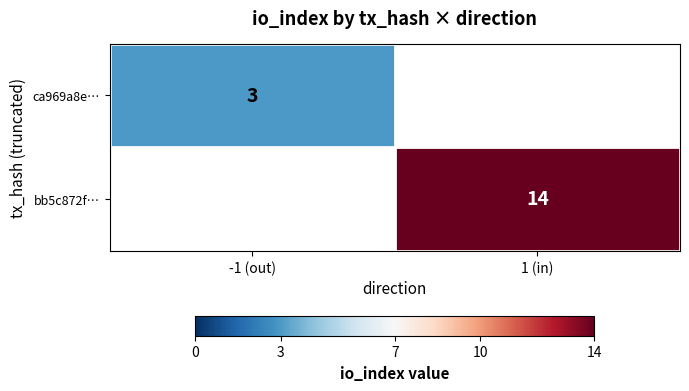

The ca969a8e… series shows 3 at -1 (out). True or false?

True